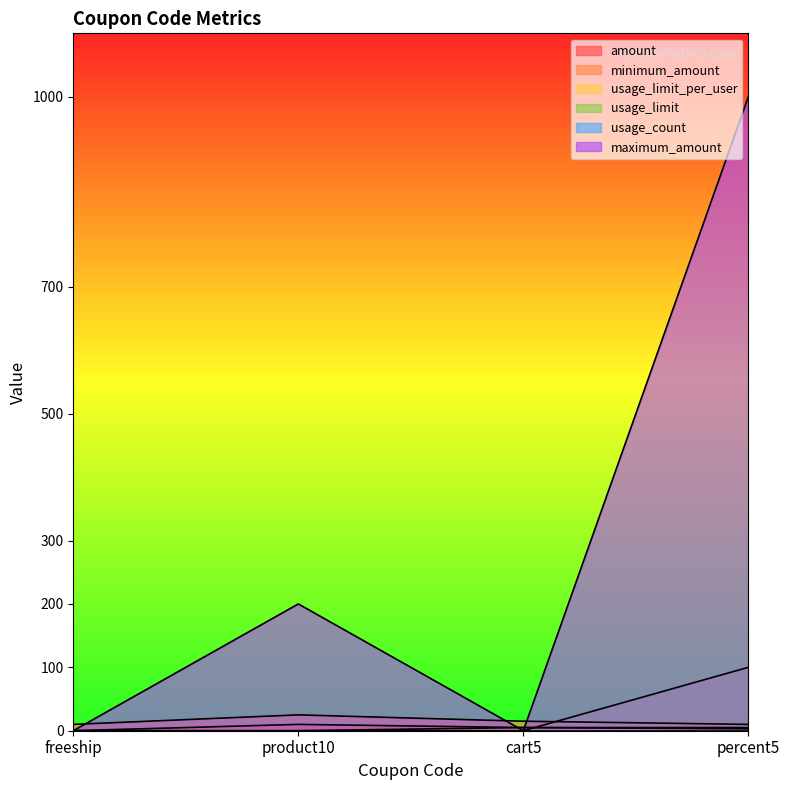

How many data points in maximum_amount are less than 200?

2